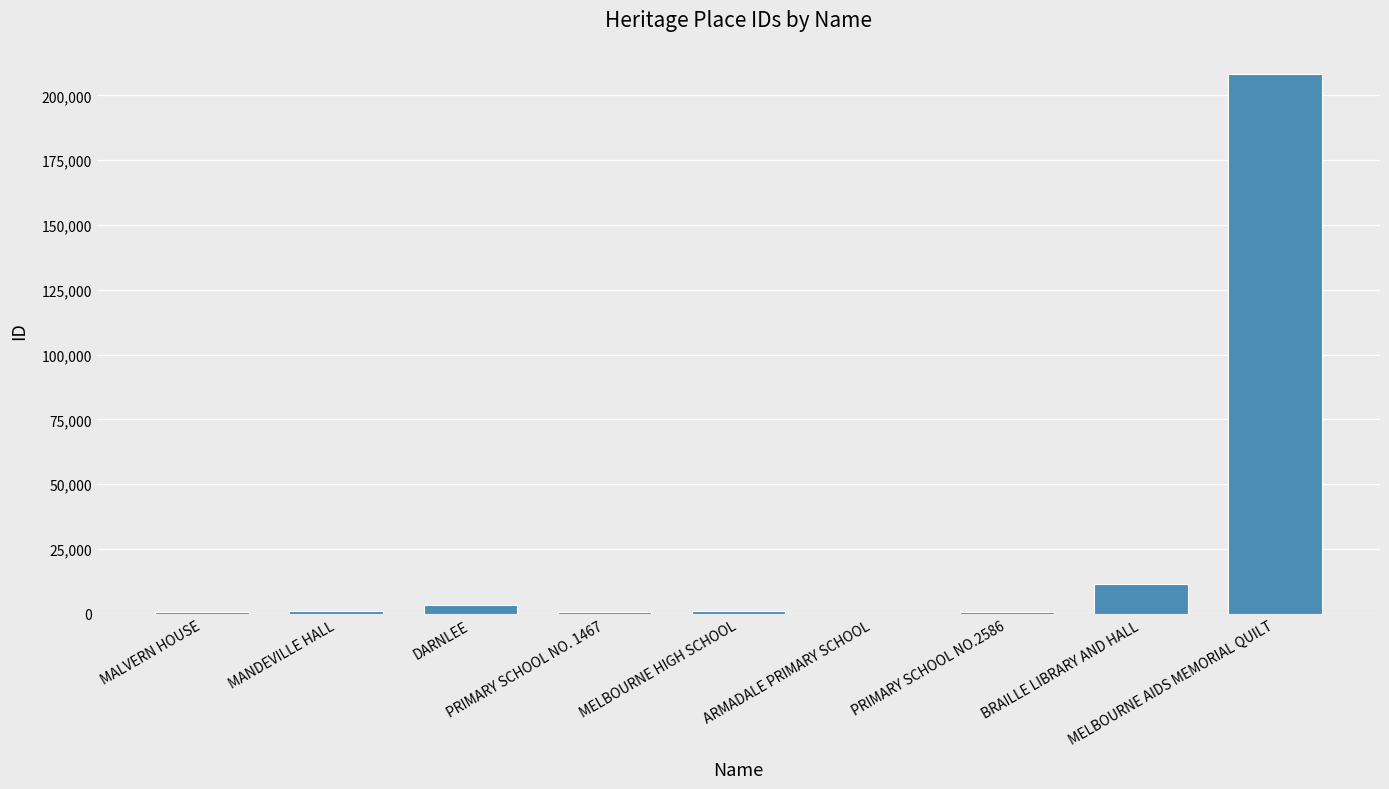

At which category does the chart reach its peak across all series?

MELBOURNE AIDS MEMORIAL QUILT